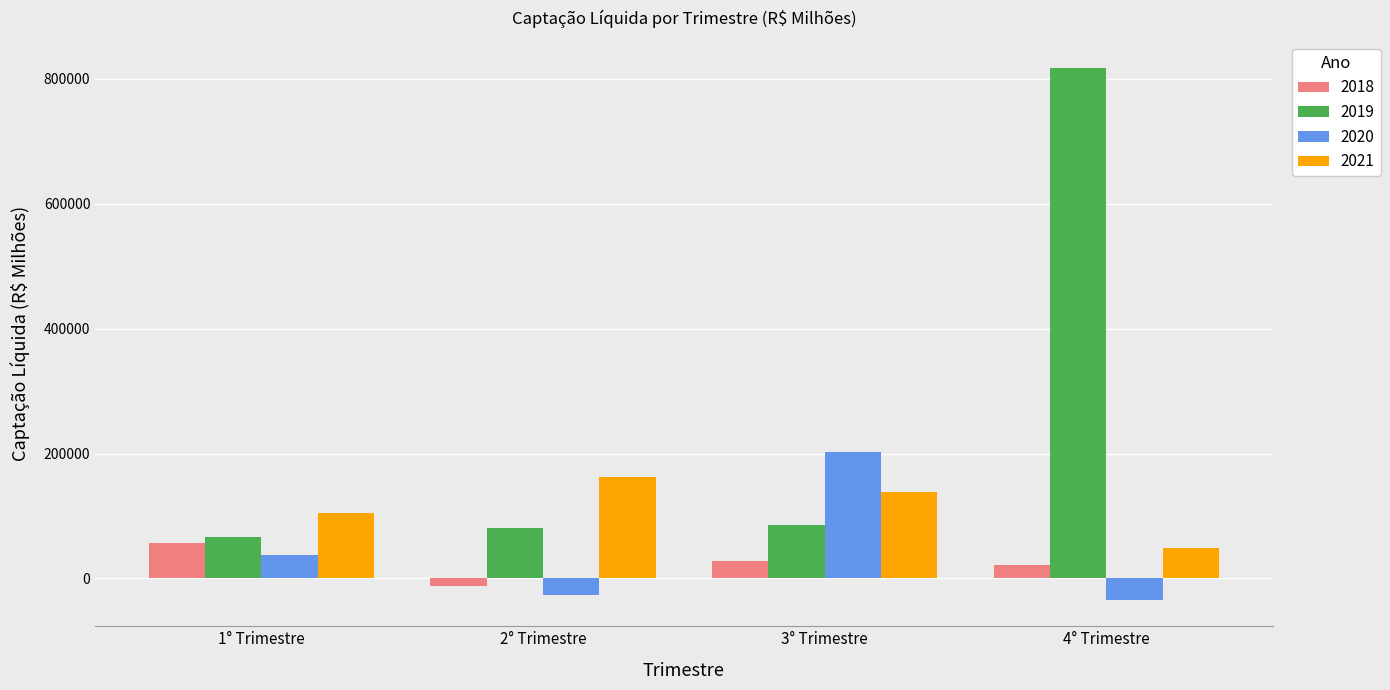

Reading left to right, extract all data points from this chart.

2018: 1° Trimestre=57125.3	2° Trimestre=-12139.7	3° Trimestre=27705.1	4° Trimestre=21533.9
2019: 1° Trimestre=67029.6	2° Trimestre=79976.5	3° Trimestre=85695.9	4° Trimestre=818017.4
2020: 1° Trimestre=37549.6	2° Trimestre=-26457.3	3° Trimestre=201748.1	4° Trimestre=-33962.1
2021: 1° Trimestre=105053.5	2° Trimestre=163225.6	3° Trimestre=138028.5	4° Trimestre=47967.5